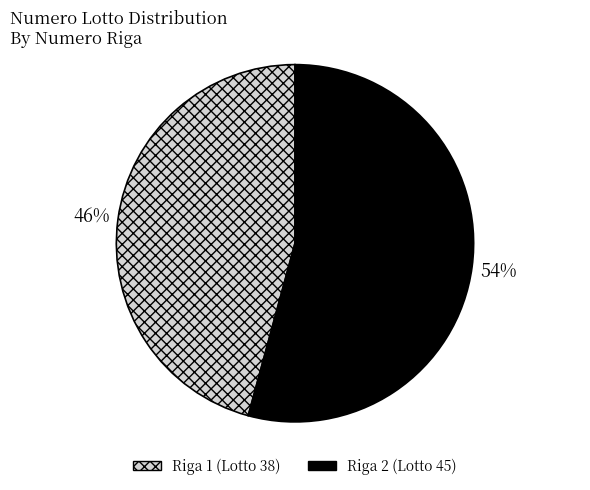

What percentage is the Riga 2 slice, to the nearest percent?

54%